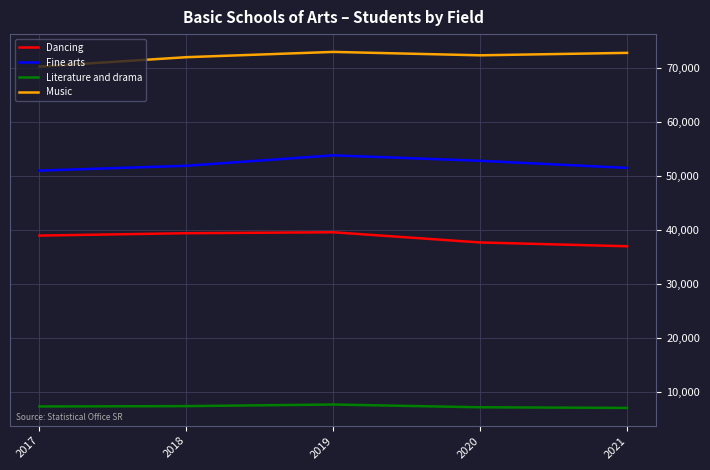

True or false: Music and Literature and drama cross at least once.

False